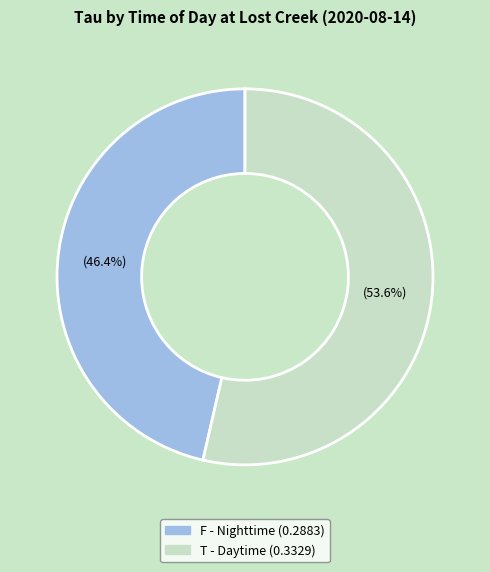

Is there a majority slice in this chart?

Yes